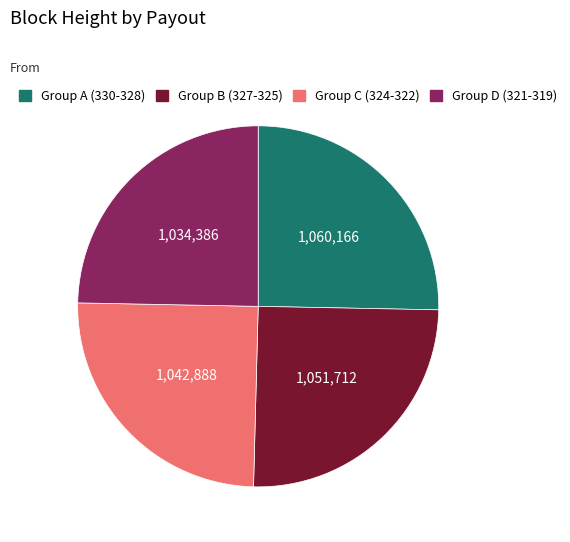

How many slices are in this pie chart?

4